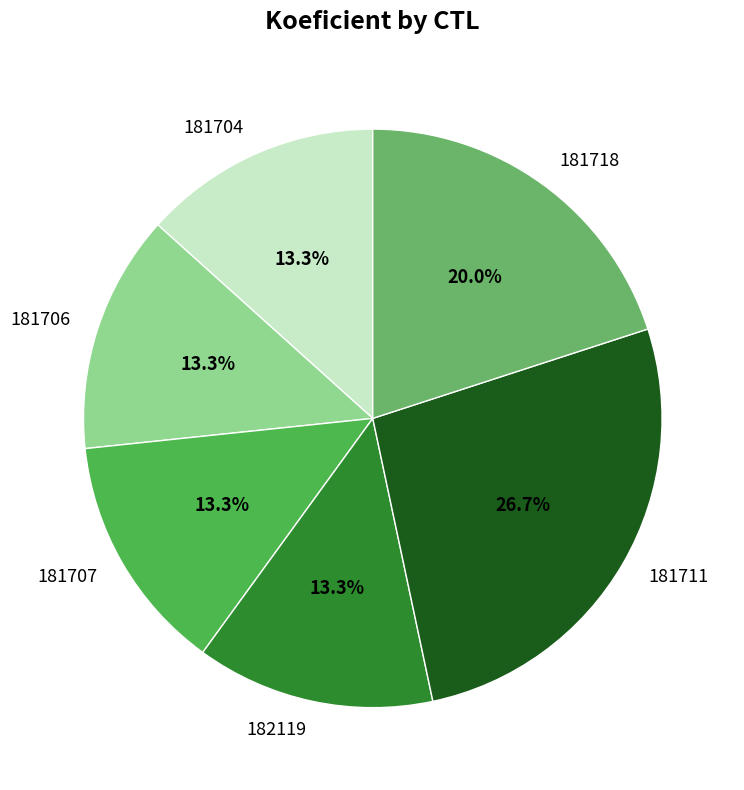

Which category has the biggest portion of the pie?

181711